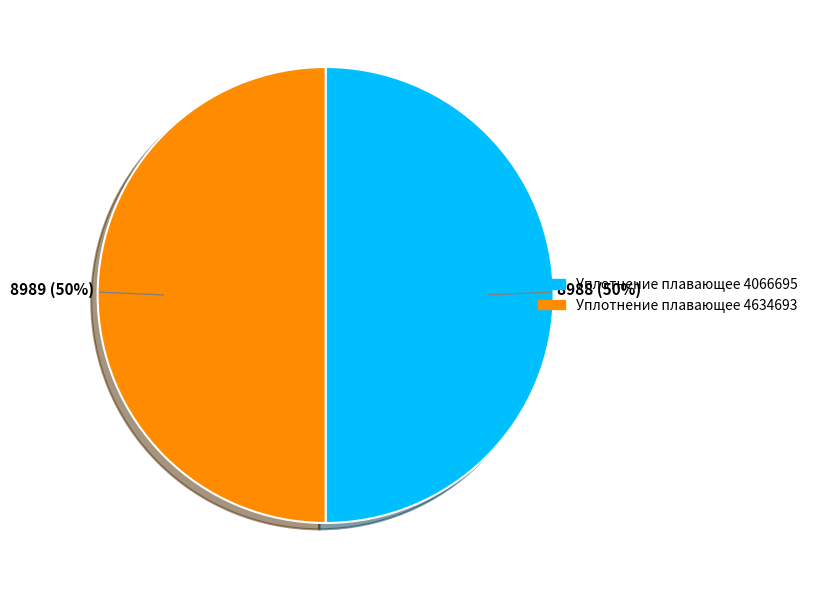

Is it true that Уплотнение плавающее 4066695 is 43% of the pie?

False